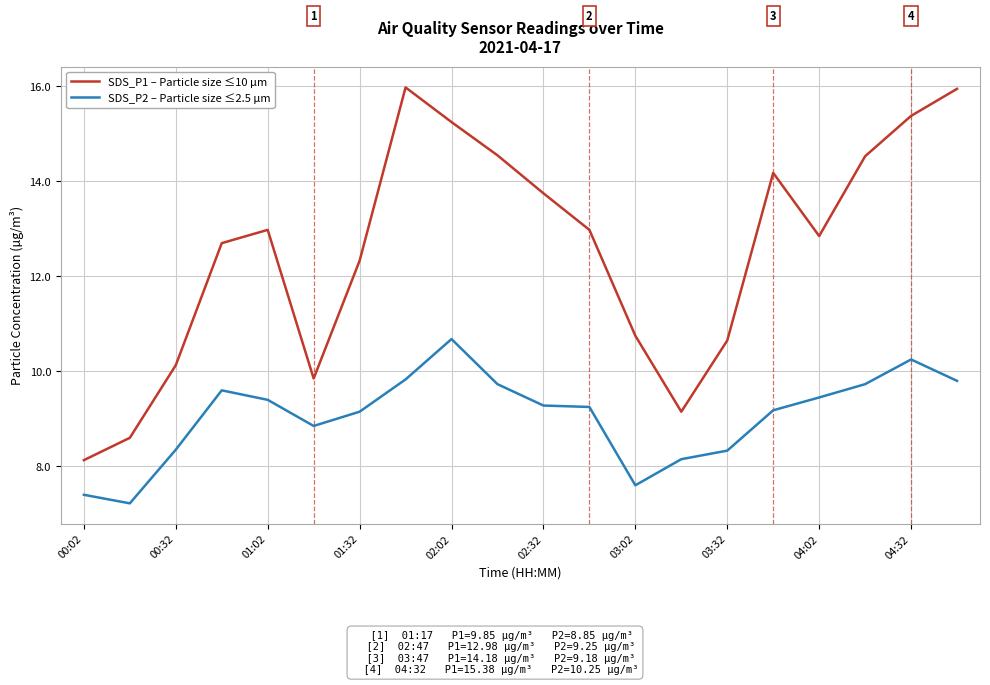

Rank the series by their maximum value, from lowest to highest.

SDS_P2 – Particle size ≤2.5 µm, SDS_P1 – Particle size ≤10 µm